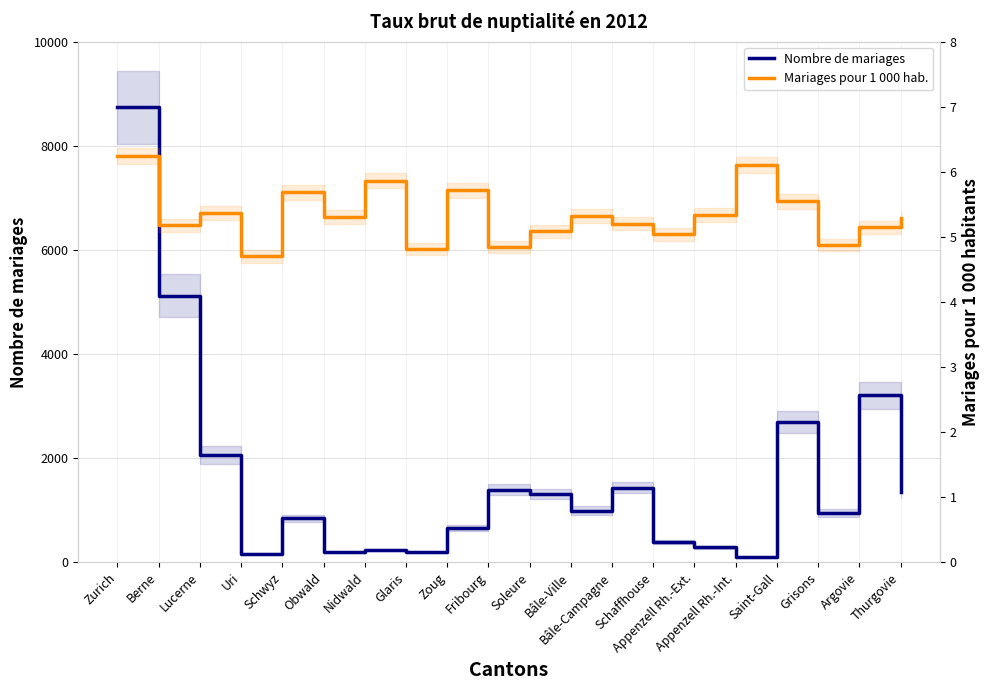

Does the chart display data point markers on the line(s)?

No